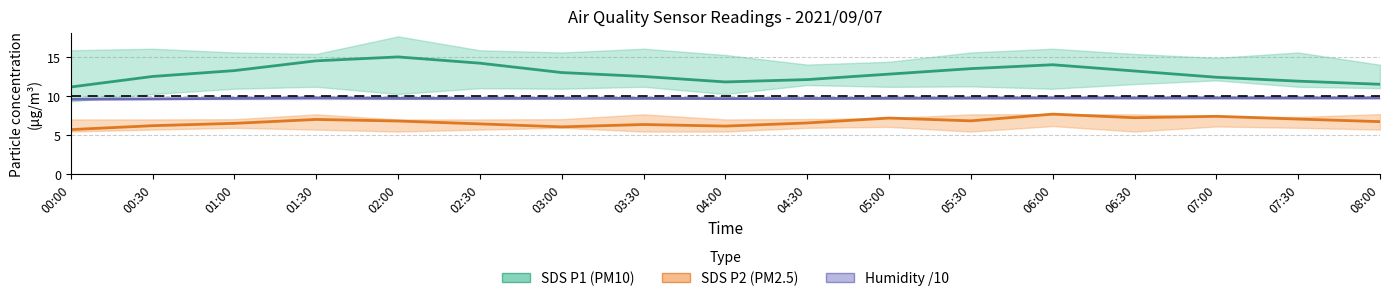

Rank the categories by Humidity /10 value from lowest to highest.

00:00, 00:30, 04:00, 04:30, 01:00, 02:00, 02:30, 03:30, 03:00, 05:00, 05:30, 06:30, 07:30, 01:30, 06:00, 07:00, 08:00